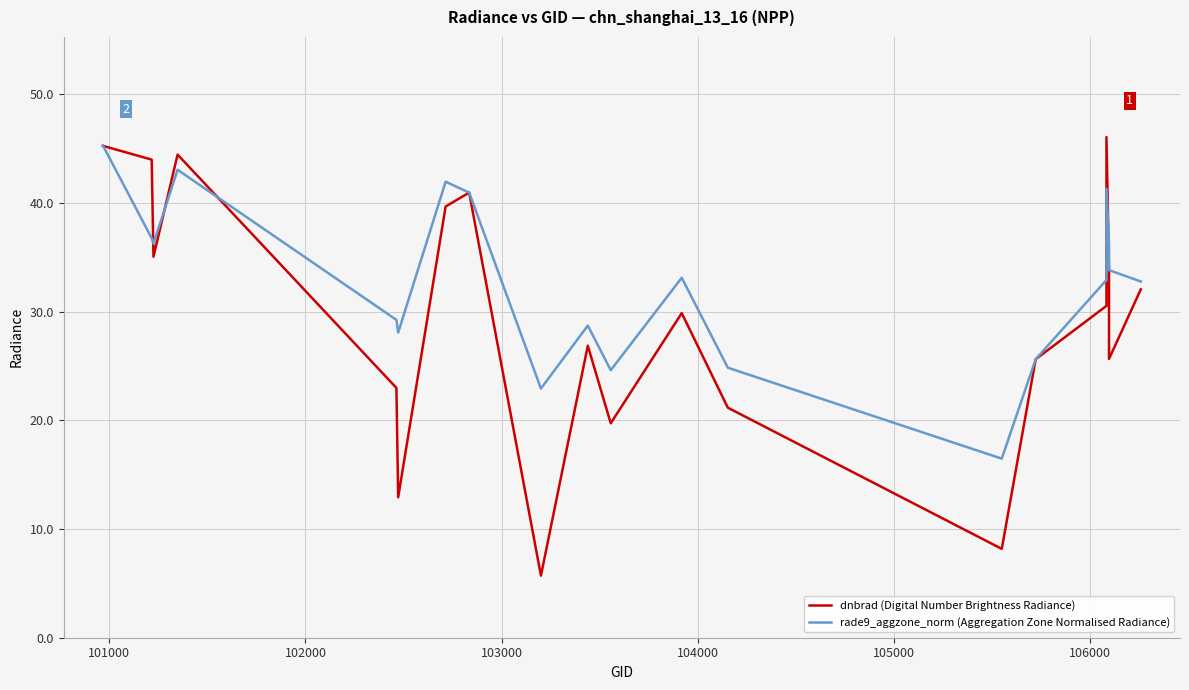

Reading left to right, transcribe all the data shown in this chart.

dnbrad (Digital Number Brightness Radiance): 45.3	44.0	35.1	44.4	23.0	12.9	39.7	41.0	5.7	26.9	19.7	29.9	21.2	8.2	25.6	30.5	46.1	33.8	25.6	32.1
rade9_aggzone_norm (Aggregation Zone Normalised Radiance): 45.3	36.8	36.3	43.1	29.2	28.1	42.0	41.0	22.9	28.7	24.6	33.1	24.8	16.5	25.6	32.9	41.3	36.2	33.8	32.8